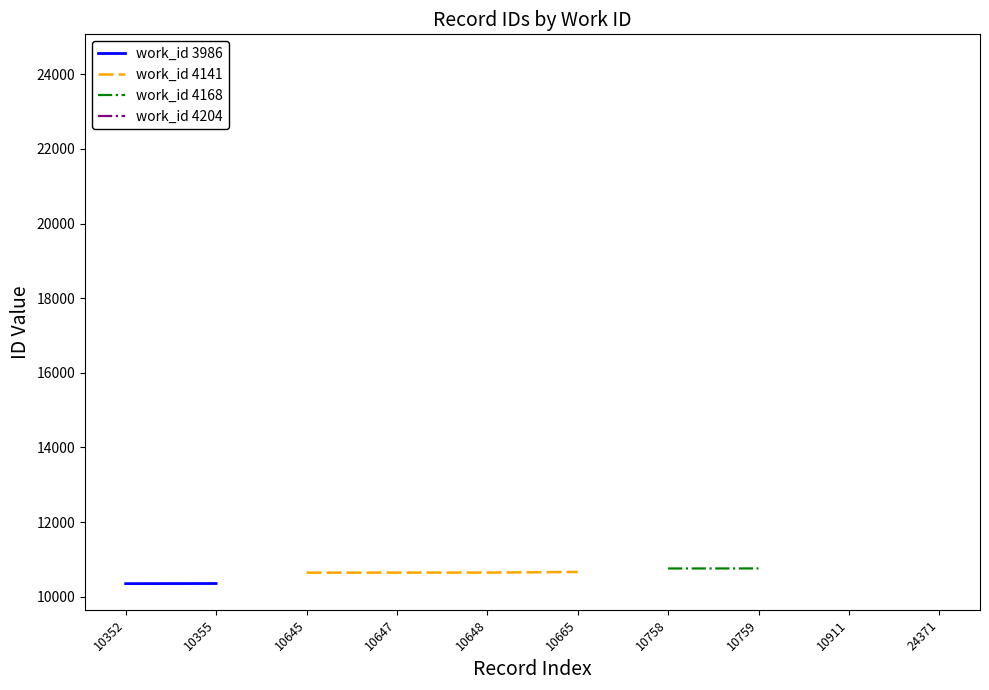

How many series are shown in this chart?

4